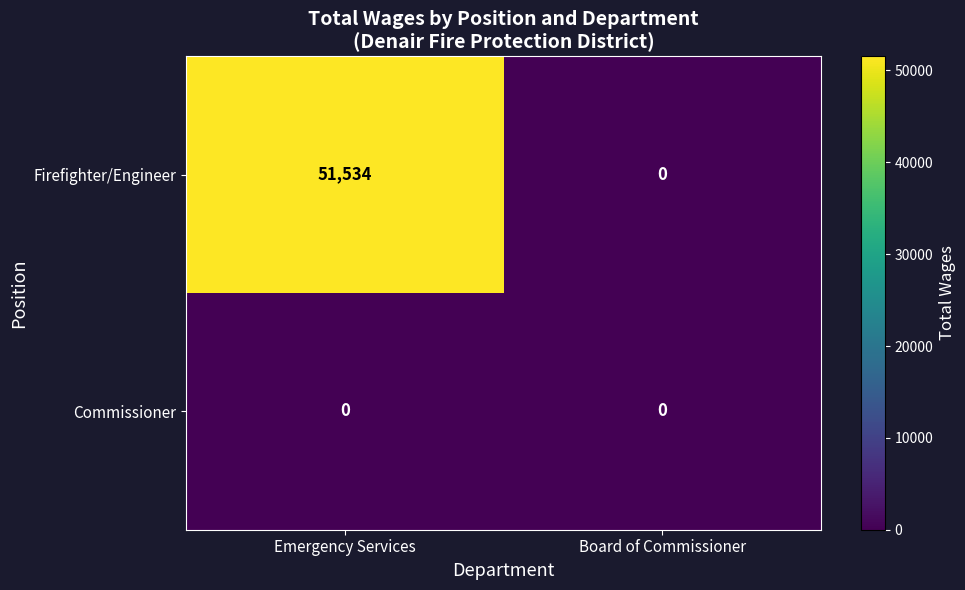

What is the sum of the Firefighter/Engineer values at Board of Commissioner and Emergency Services?

51534